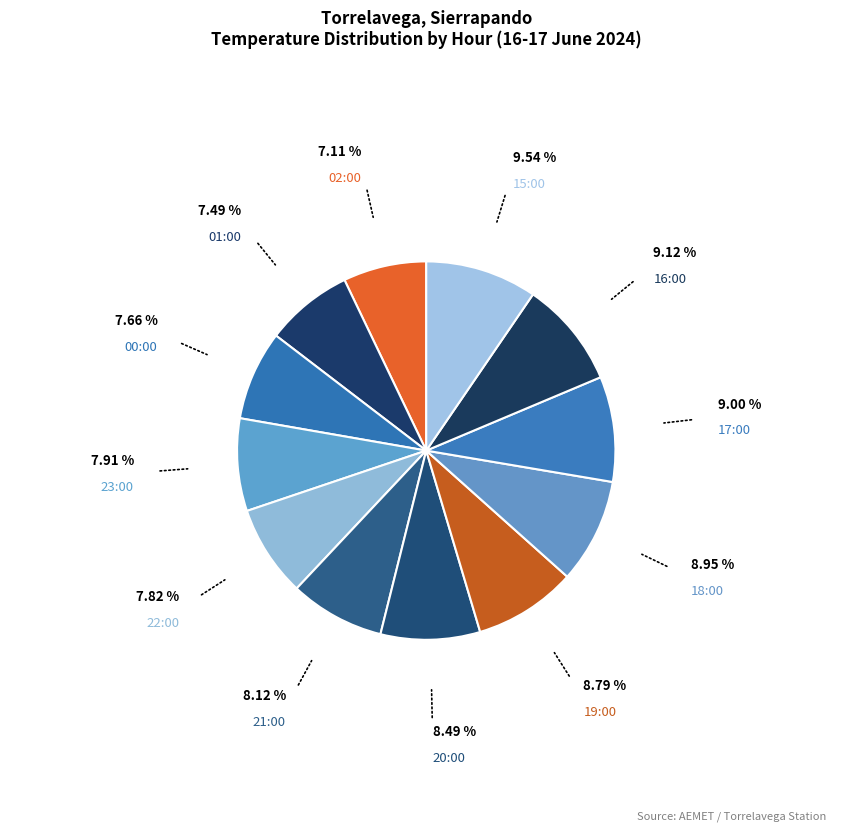

Which category has the smallest portion of the pie?

02:00